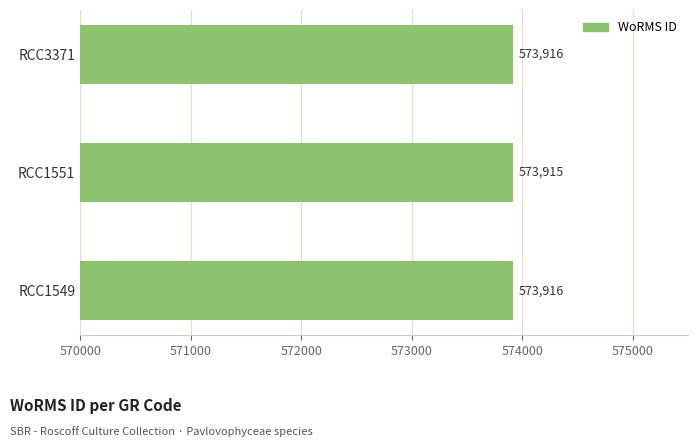

Reading bottom to top, extract all data points from this chart.

RCC1549=573916	RCC1551=573915	RCC3371=573916